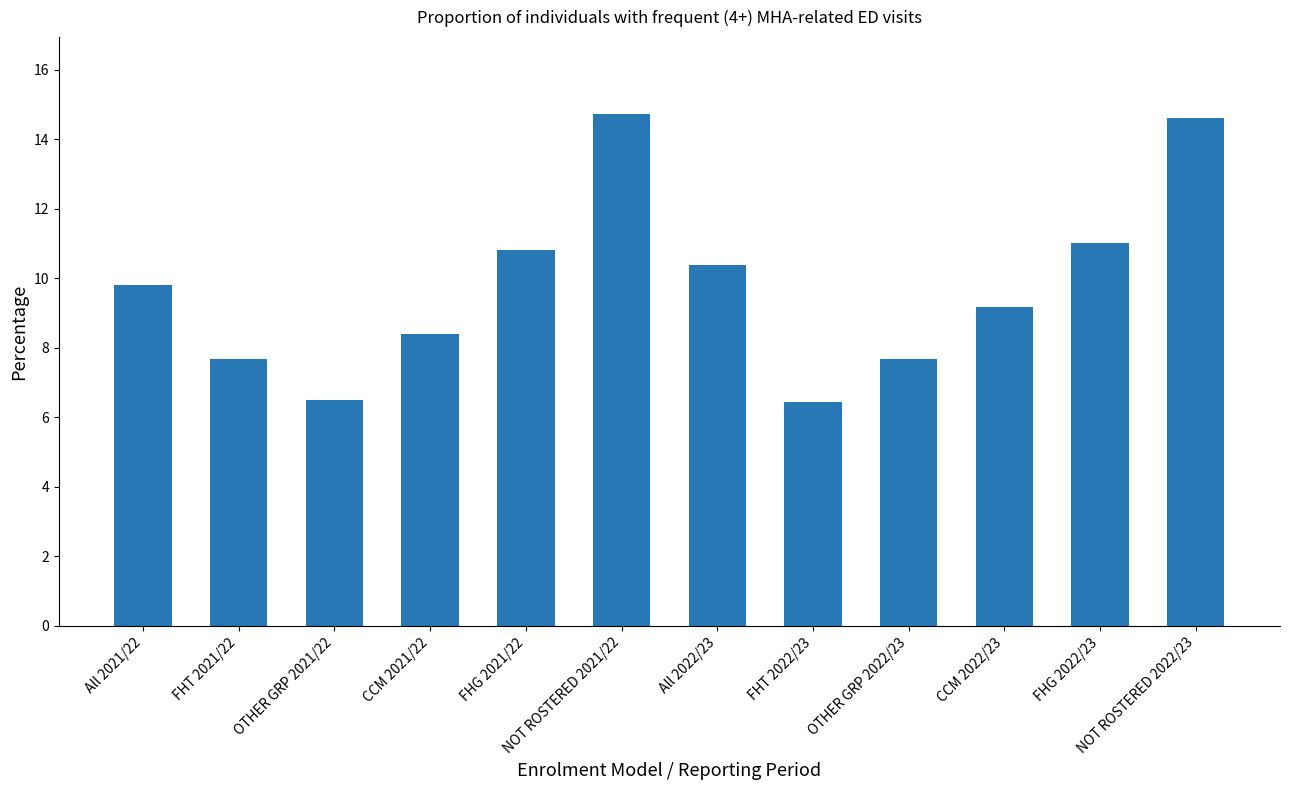

What is the minimum value shown in the chart?

6.5